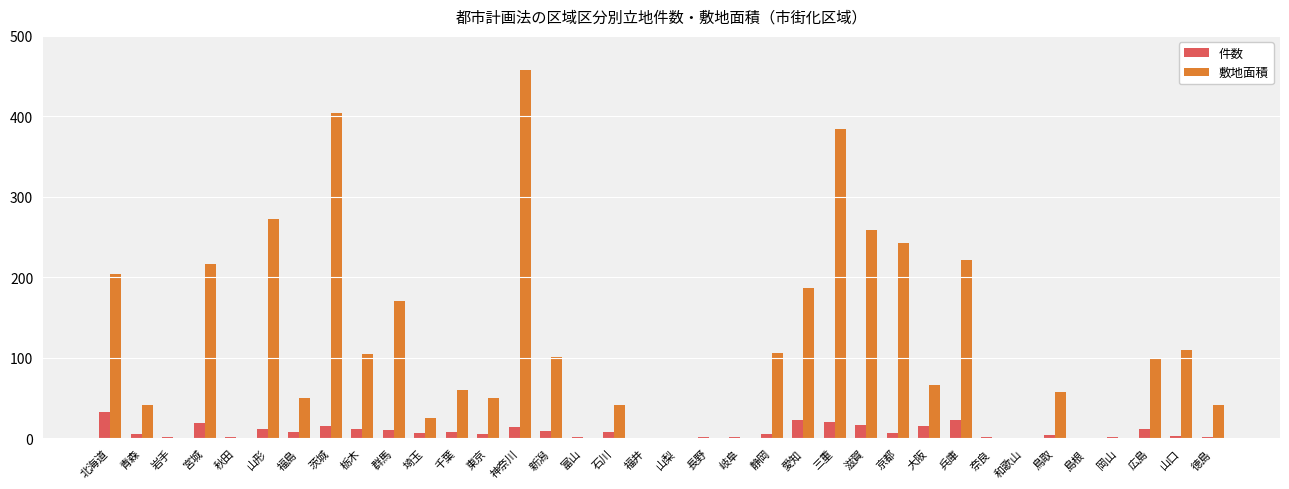

Which series changed the most between 富山 and 兵庫?

敷地面積